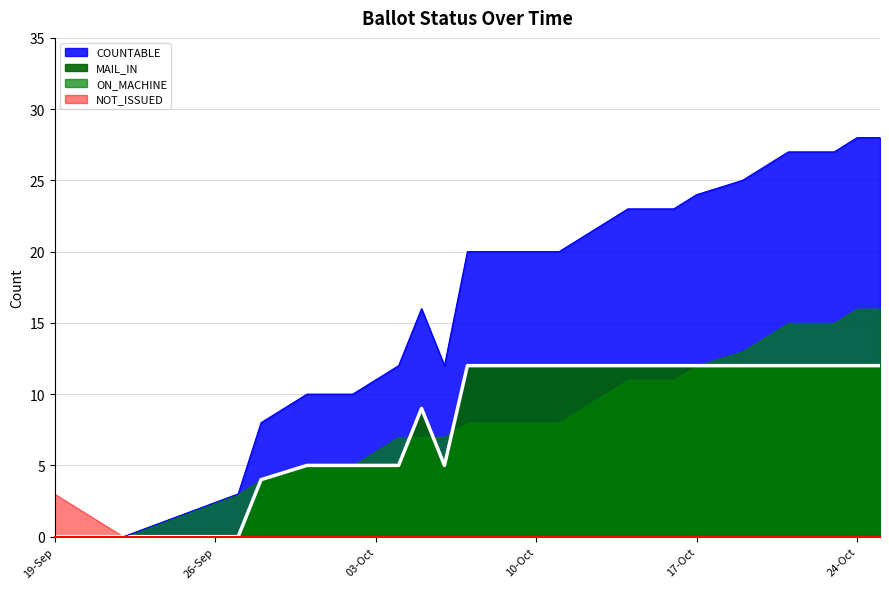

Where is MAIL_IN nearest to the value 6?

30-Sep-2023